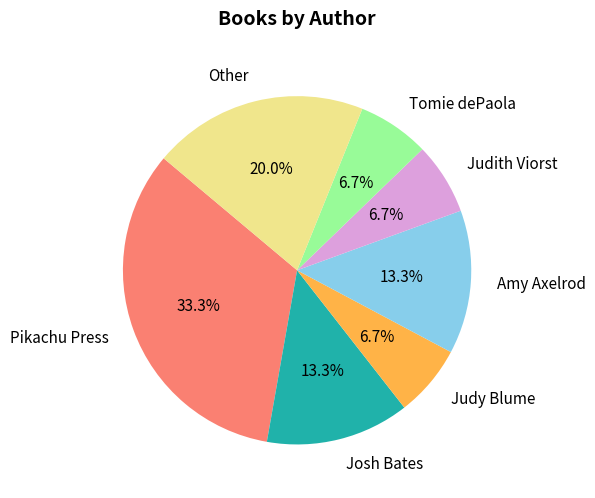

How many slices are in this pie chart?

7